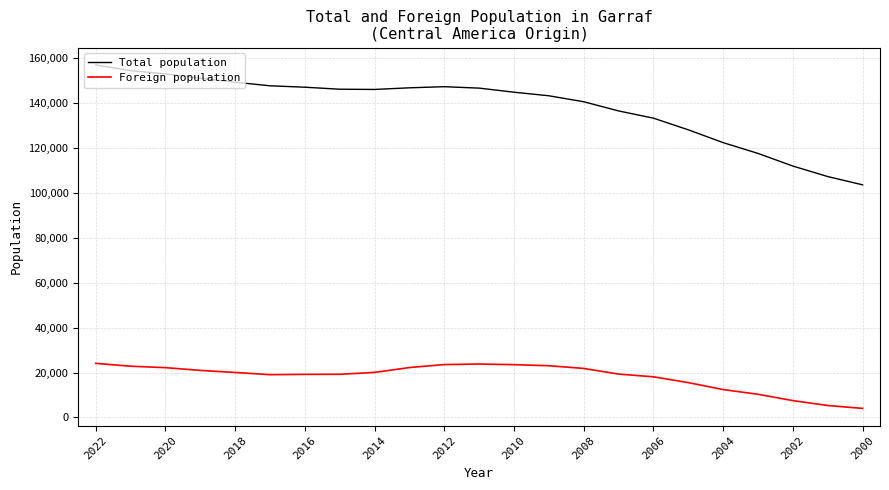

What is the minimum value for Total population?

103467